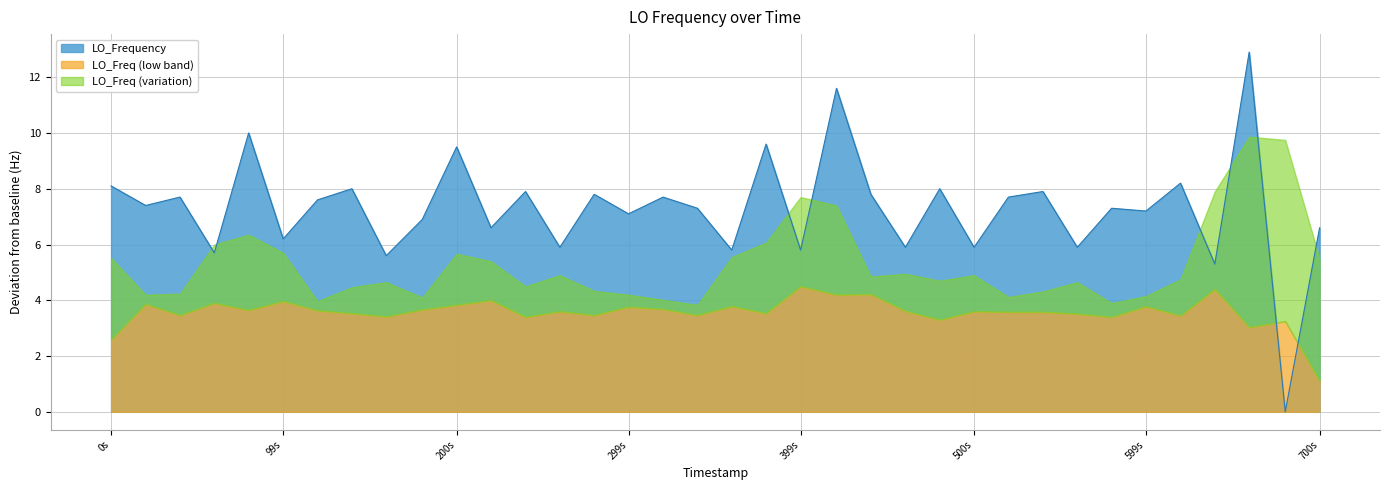

How many positive values are there?

35